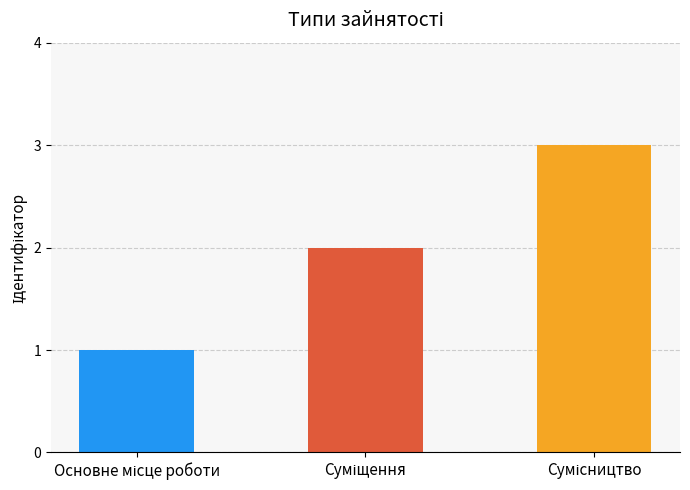

Reading right to left, what are all the values shown in this chart?

3	2	1